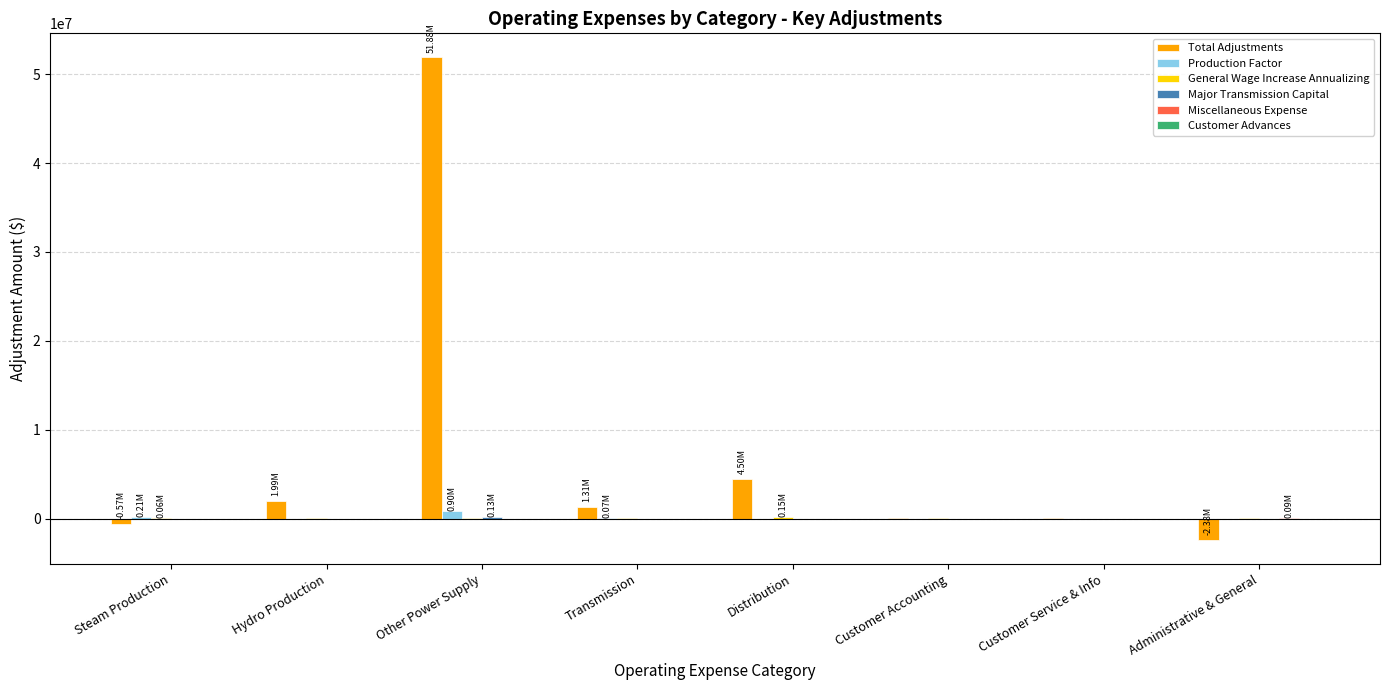

Are the bars horizontal?

No